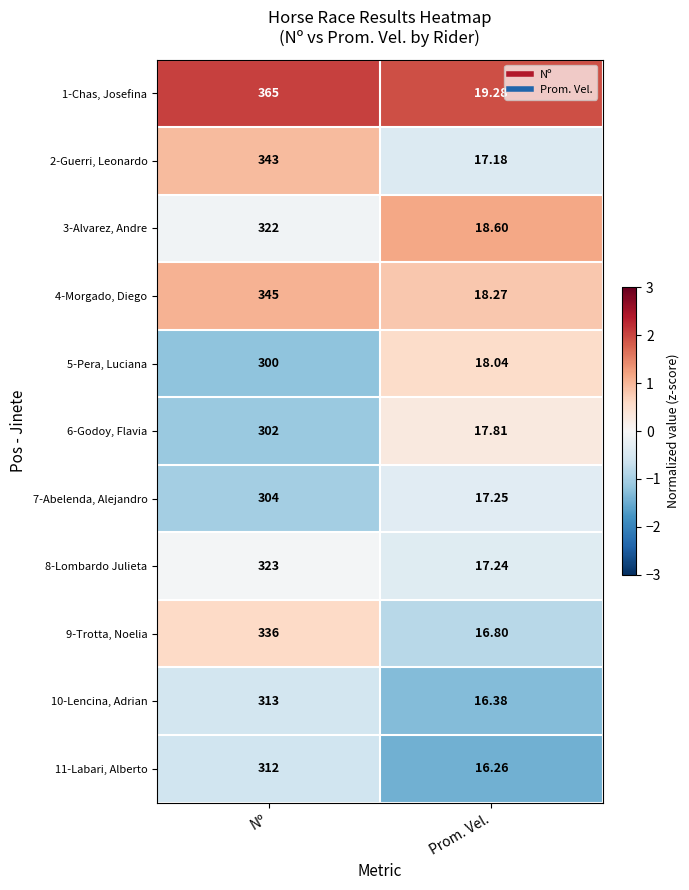

How many data points does each series have?

2